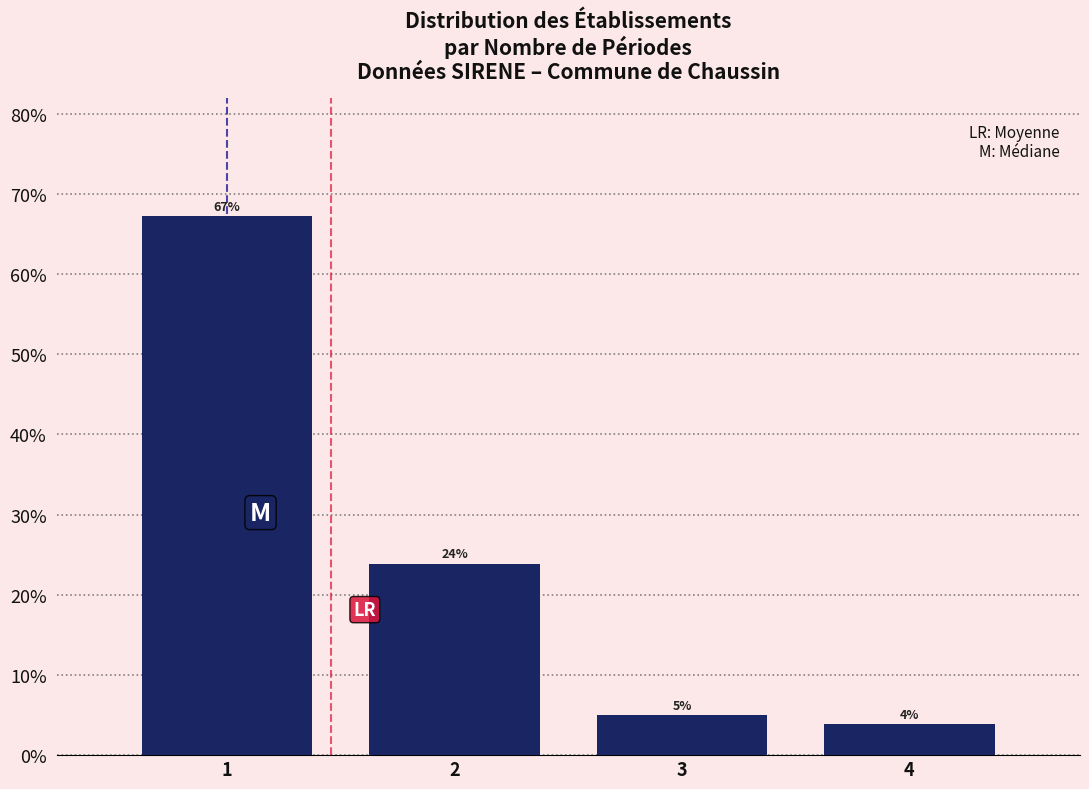

What is the minimum value shown in the chart?

3.9